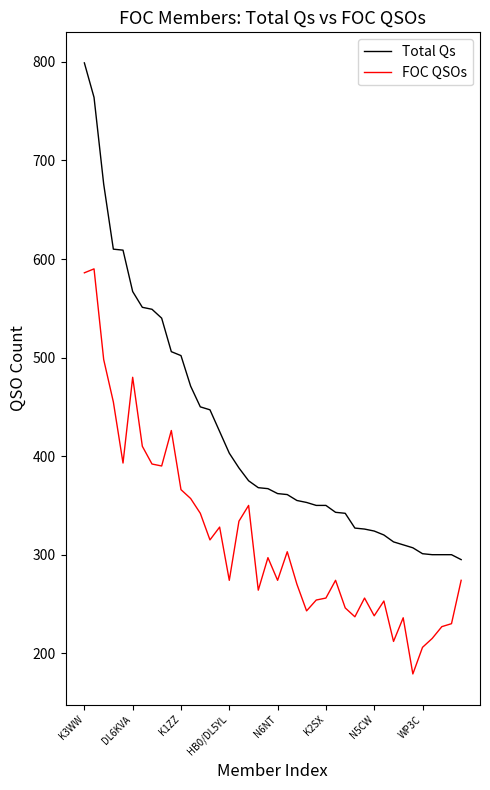

True or false: FOC QSOs and Total Qs cross at least once.

False